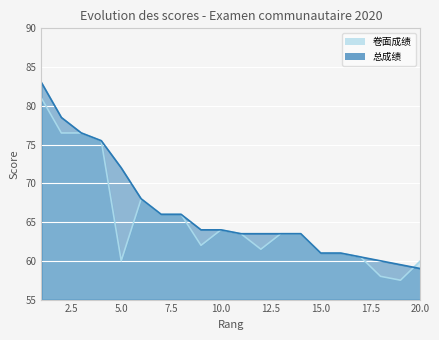

Which series changed the most between 3 and 15?

卷面成绩